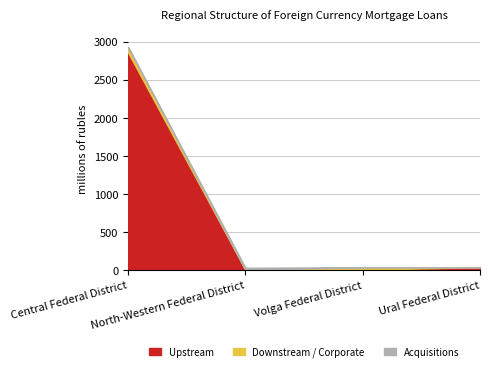

Count the number of categories in the chart.

4